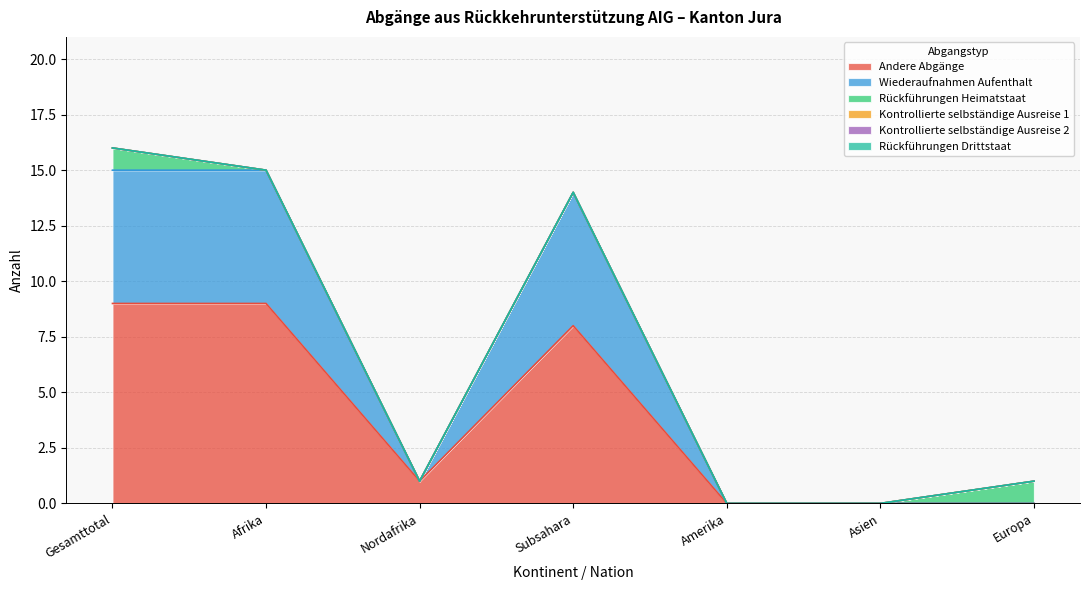

What position from the left is Amerika?

5